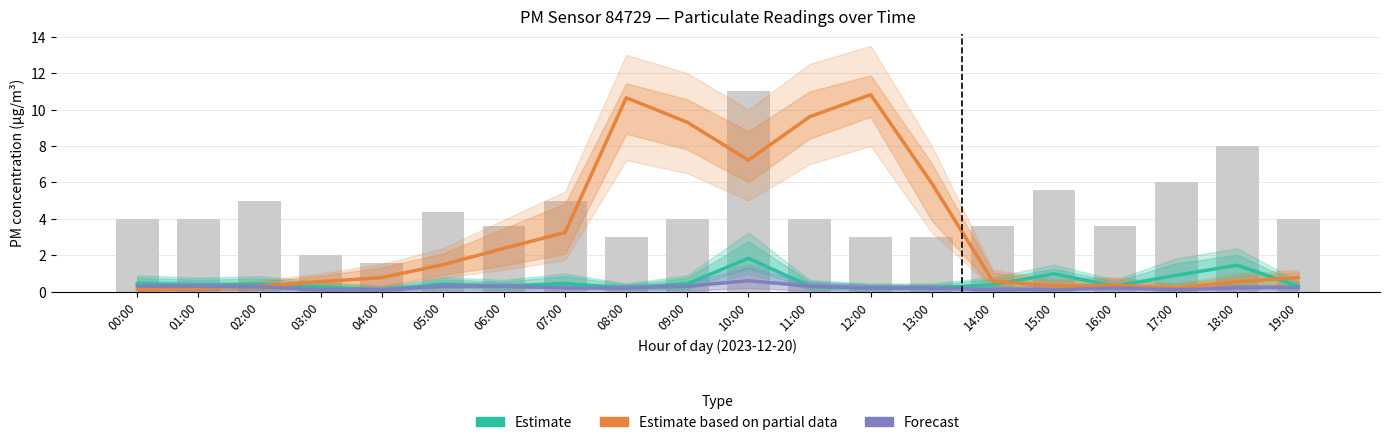

What is the spread (max minus min) of values at 13:00?

5.8